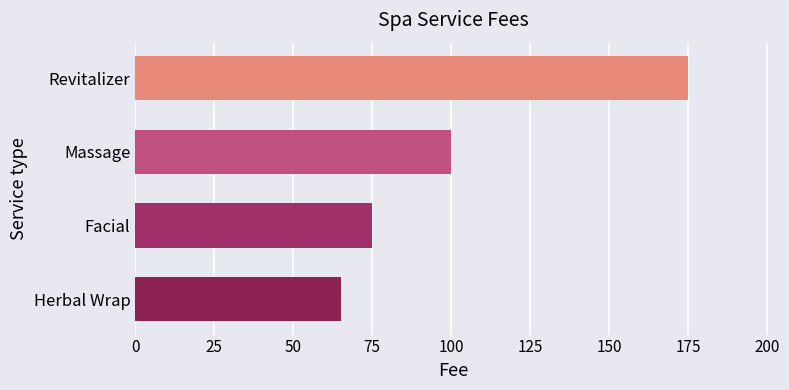

Rank the categories by value from lowest to highest.

Herbal Wrap, Facial, Massage, Revitalizer